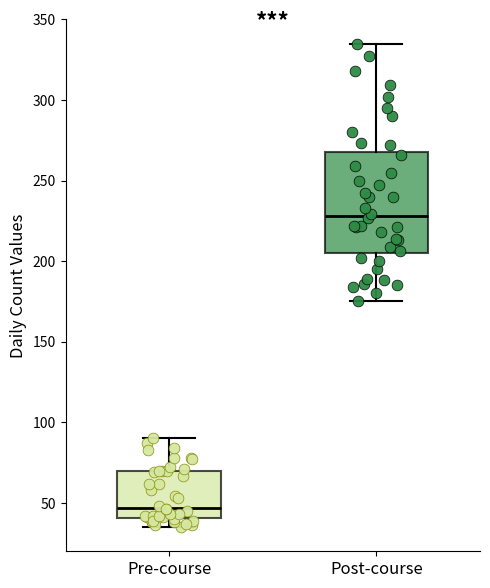

Where is the upper edge of the box for Post-course on the y-axis? The values are not printed on the chart, so give them approximately, as read against the axis.

270